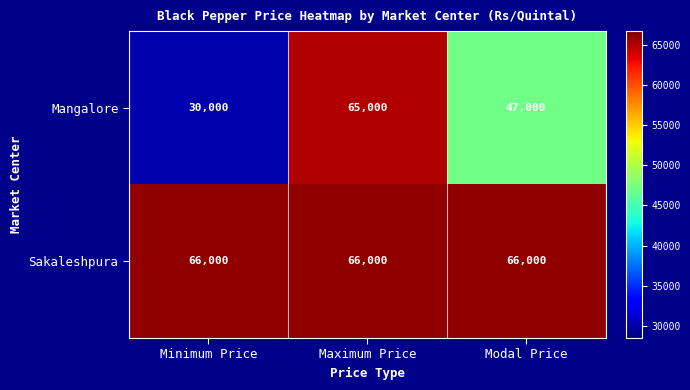

What is the sum of the Sakaleshpura values at Modal Price and Minimum Price?

132000